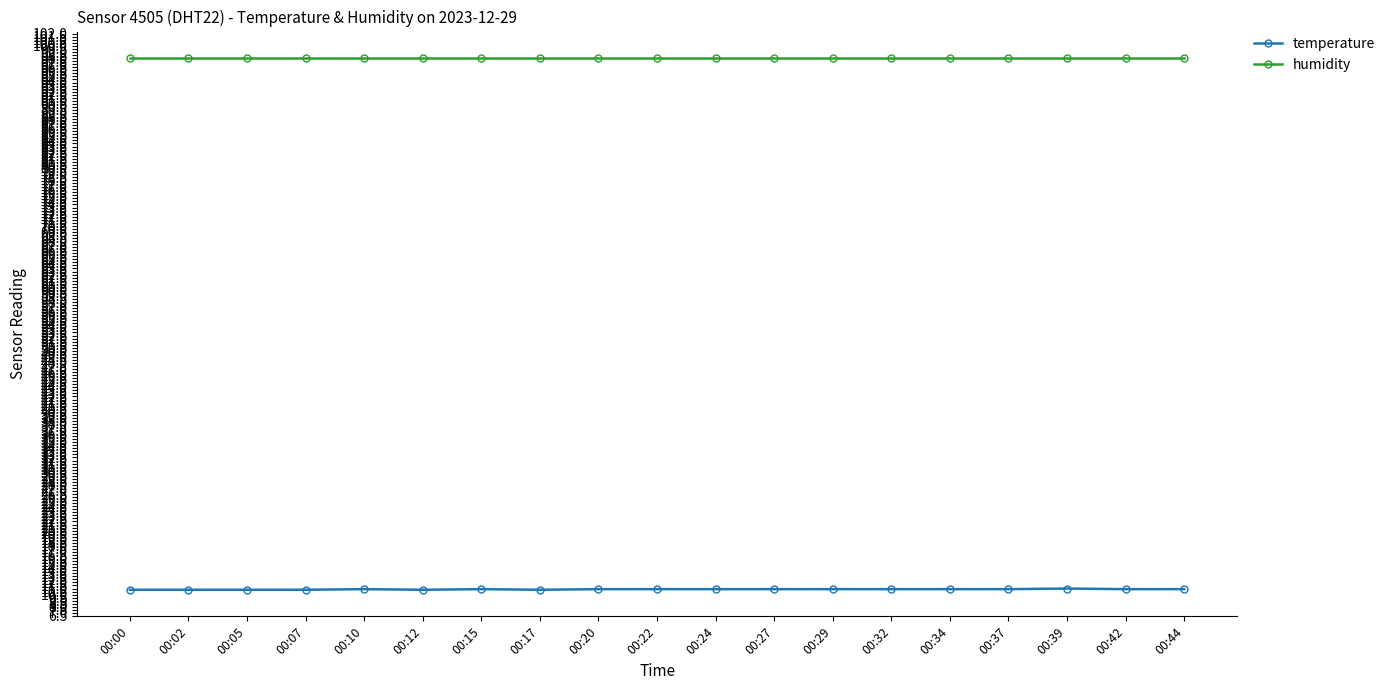

Does the chart display data point markers on the line(s)?

Yes